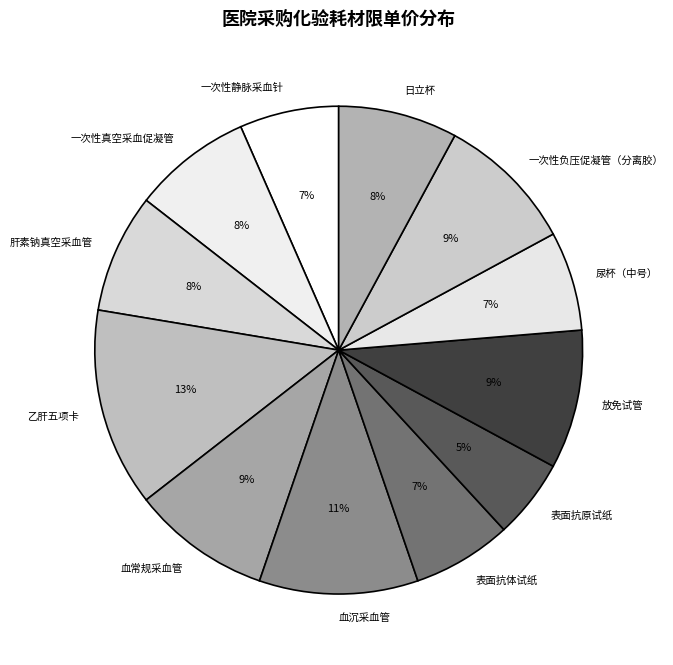

What is the ratio of the value at 血沉采血管 to the value at 尿杯（中号）?

1.6